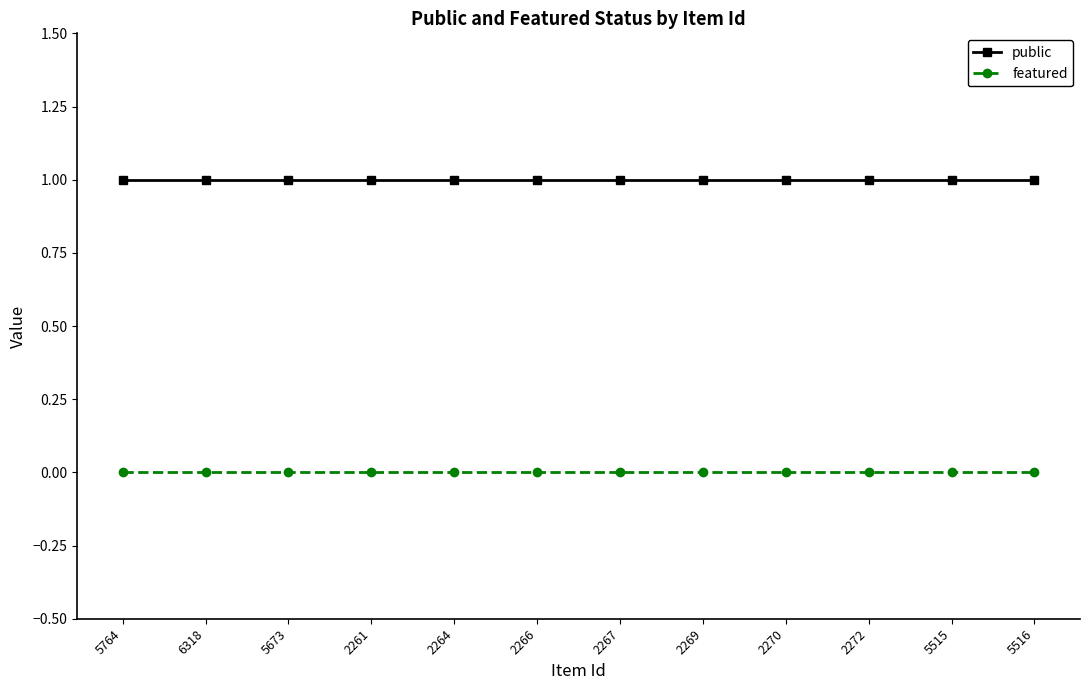

The value of featured at 2266 is 0. True or false?

True